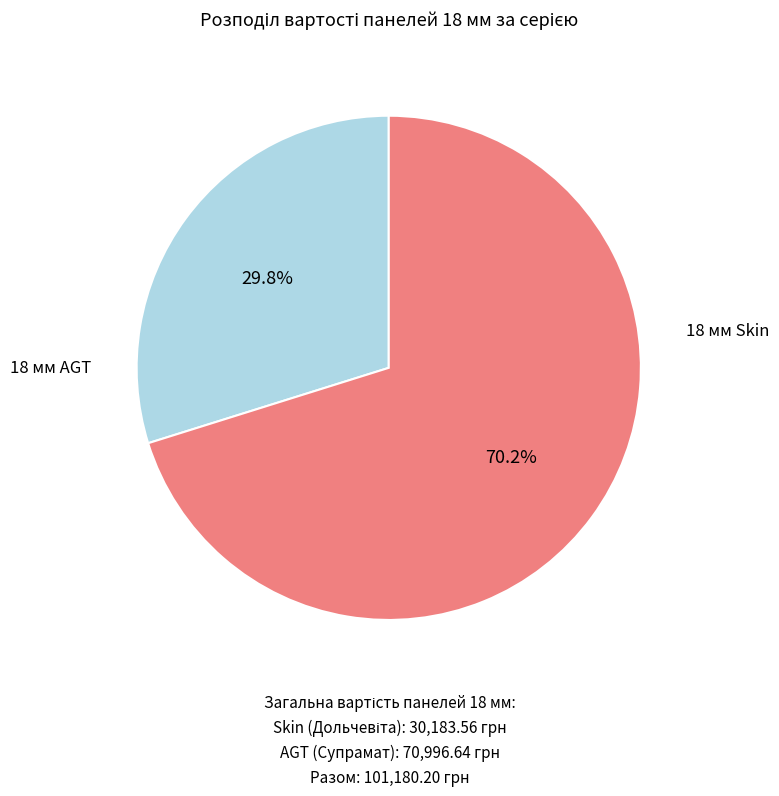

Is there any slice that represents more than half of the pie?

Yes